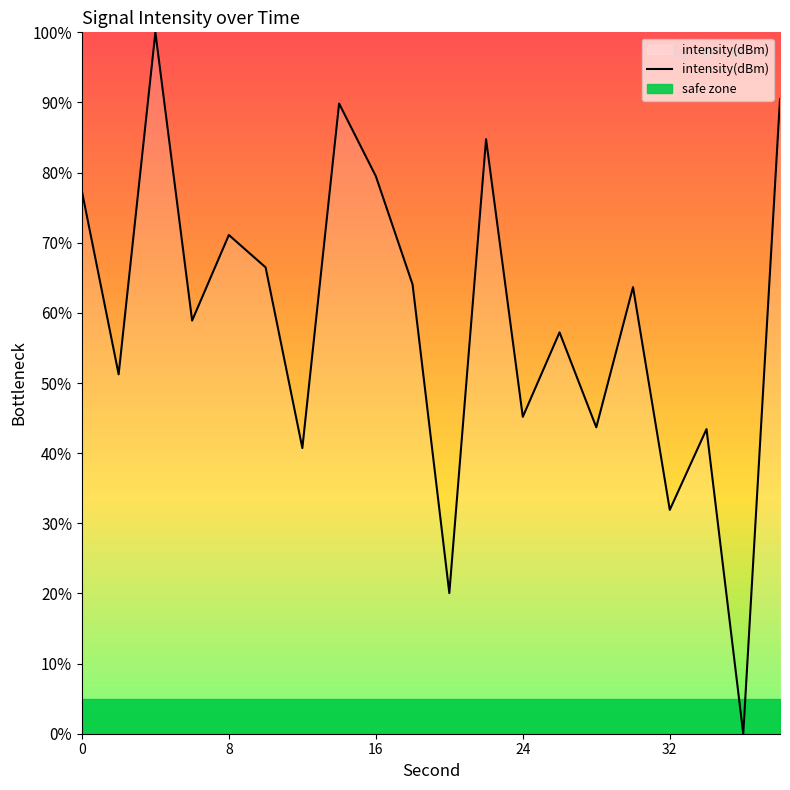

How many values are above zero?

19